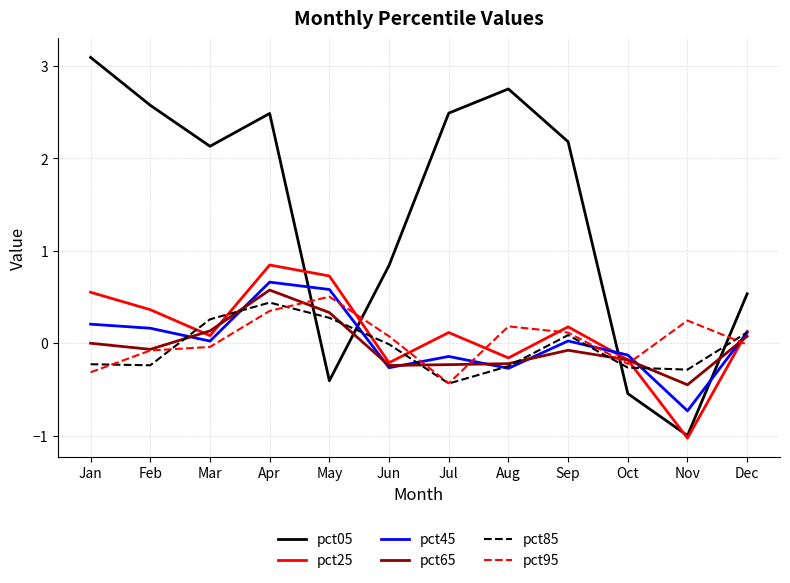

At which label does pct25 reach its minimum?

Nov